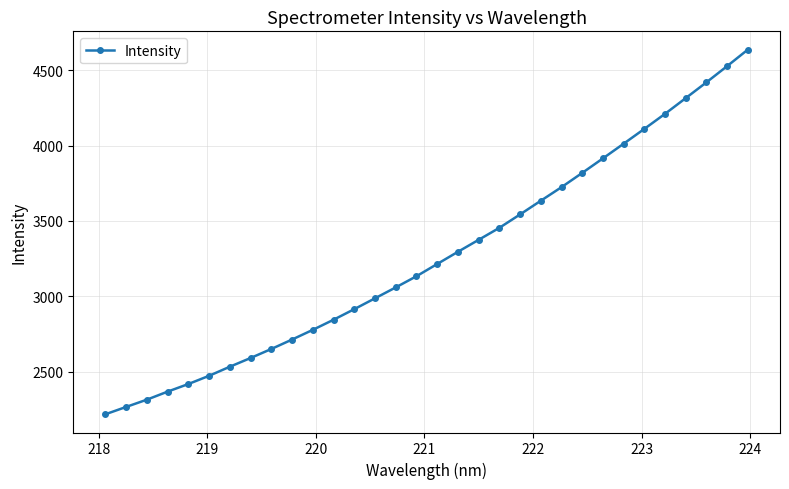

What is the average value?

3264.3